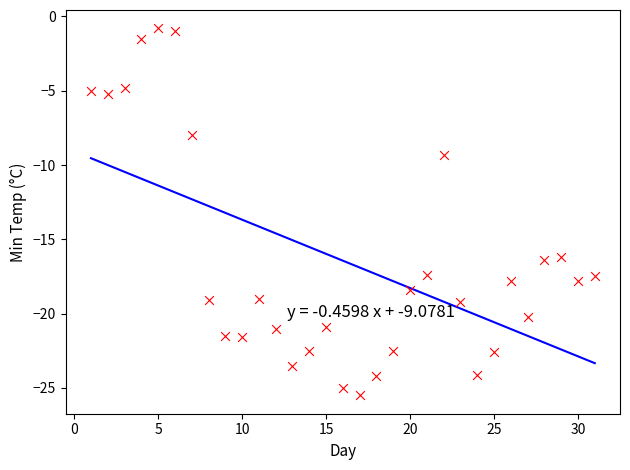

What is the range of Y values (max minus min)?

24.7